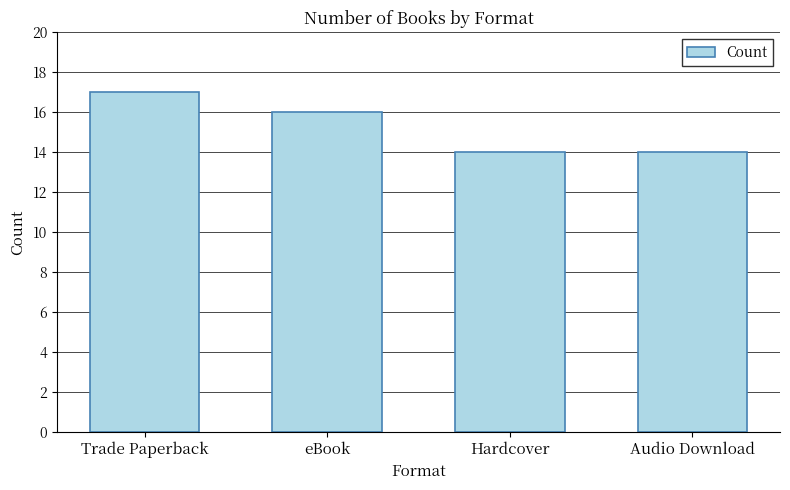

What is the value of the 3rd bar from the left?

14